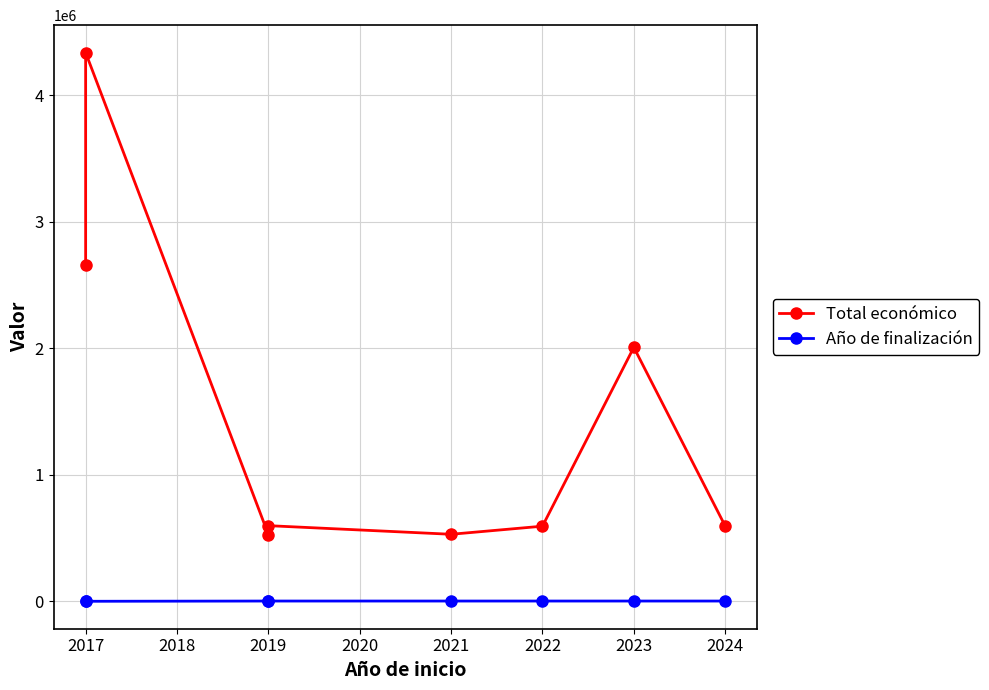

Is the value of Año de finalización at 2022 greater than the value of Total económico at 2022?

No